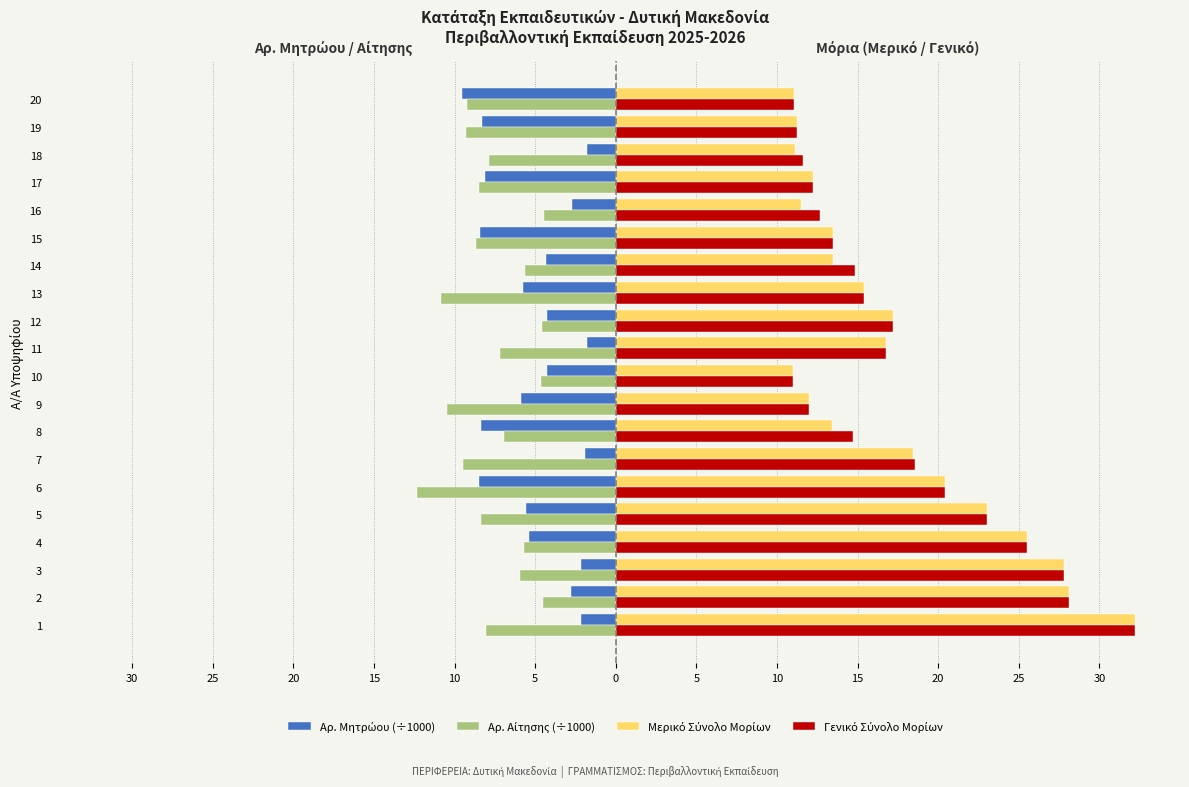

The value of Γενικό Σύνολο Μορίων at 15 is 22.2. True or false?

False